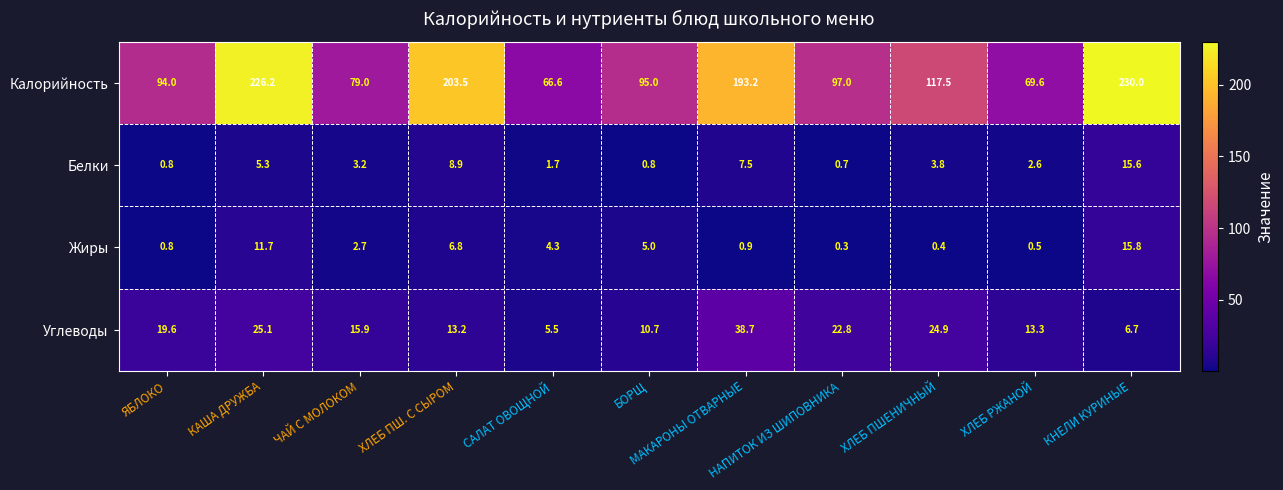

What is the maximum value for Белки?

15.6